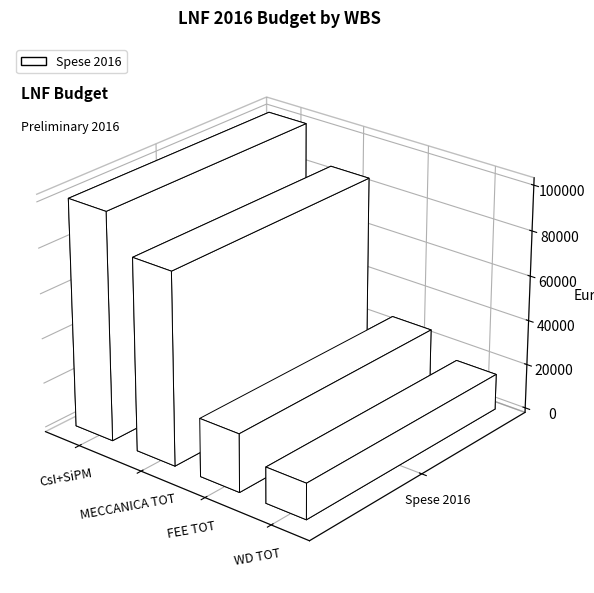

At which label does the data first exceed 85353?

CsI+SiPM